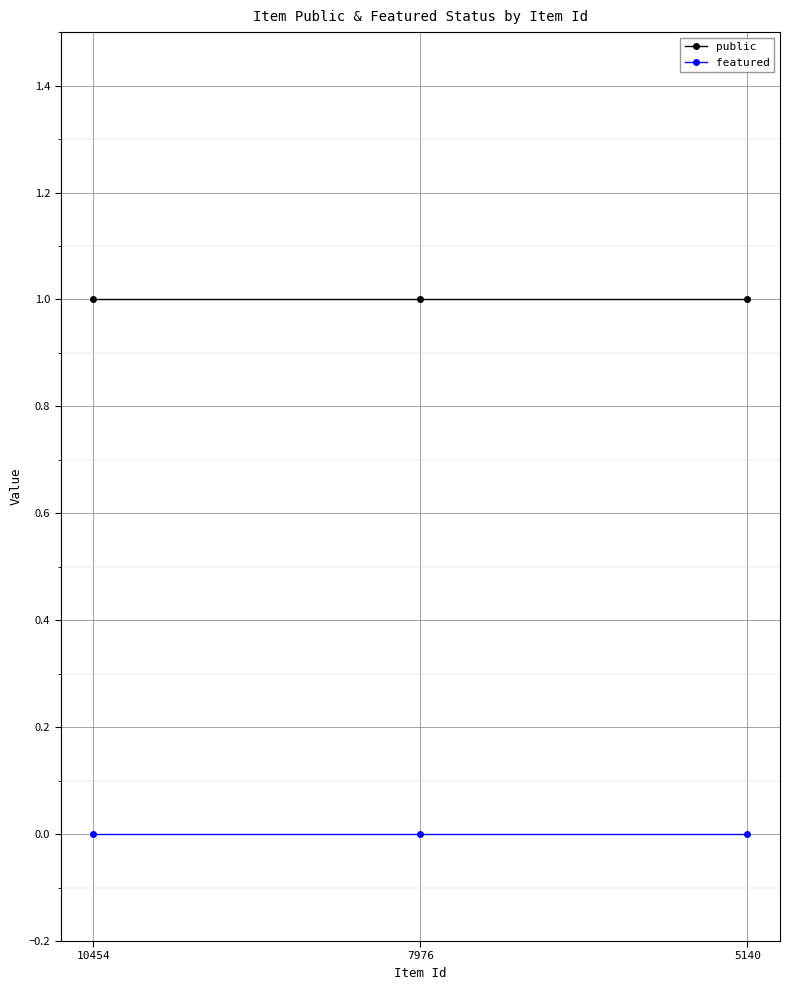

Rank the series by their maximum value, from highest to lowest.

public, featured